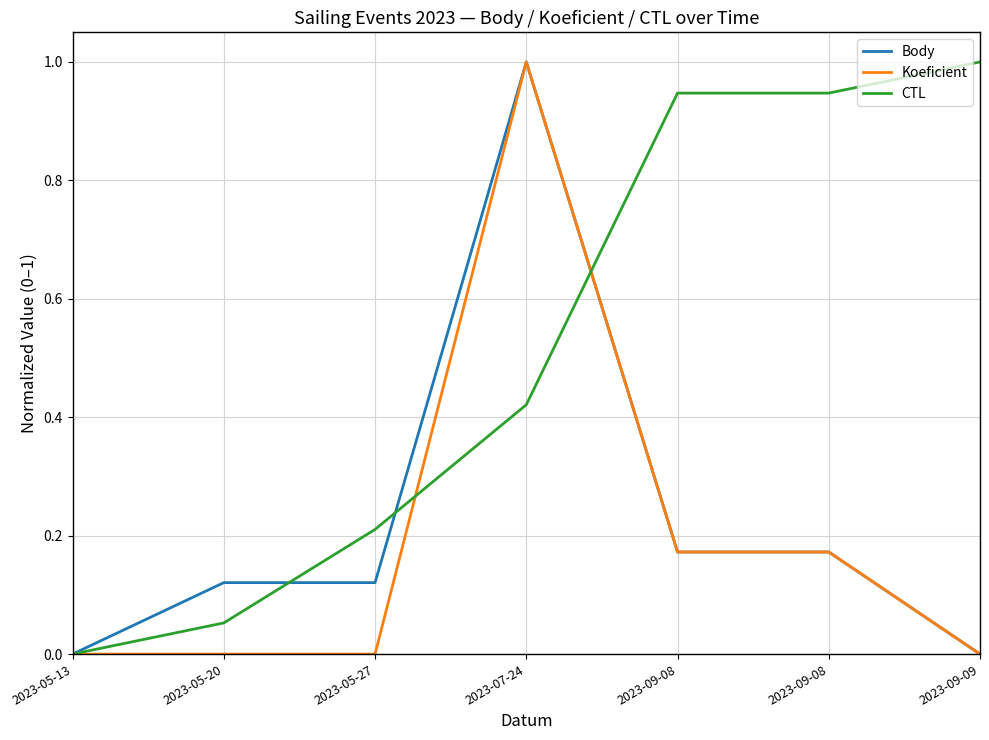

How many lines are shown in the chart?

3